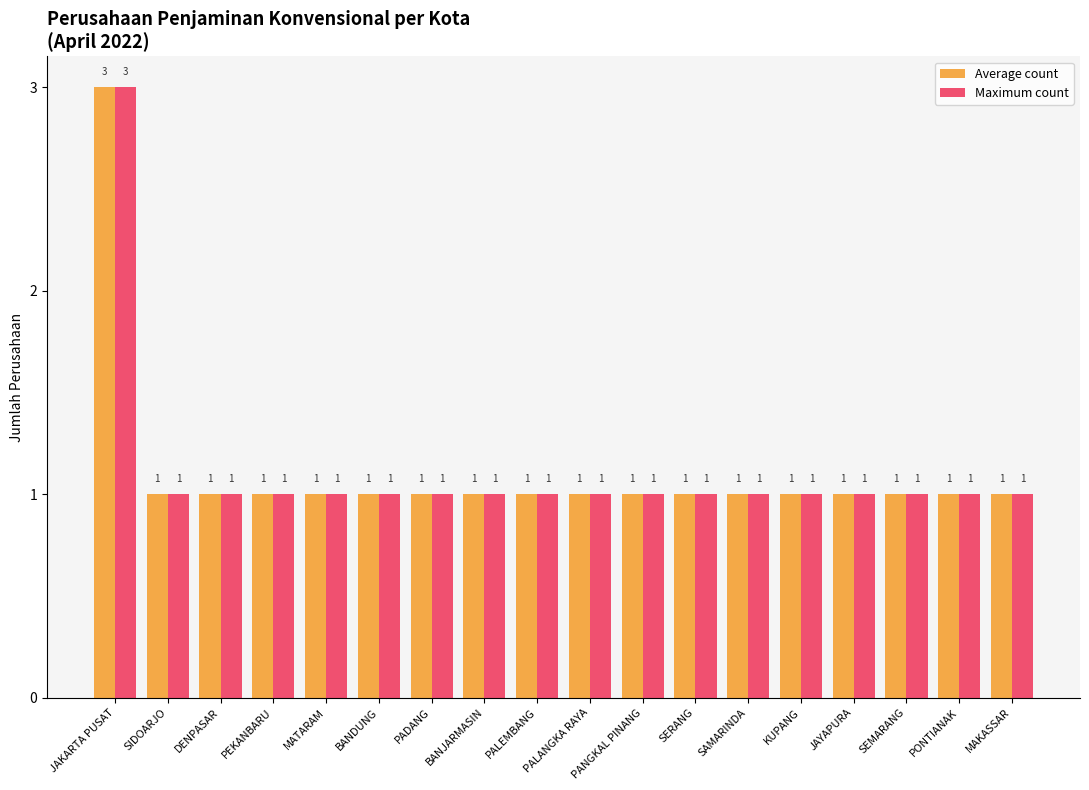

True or false: Average count has a value of 0 at SIDOARJO.

False